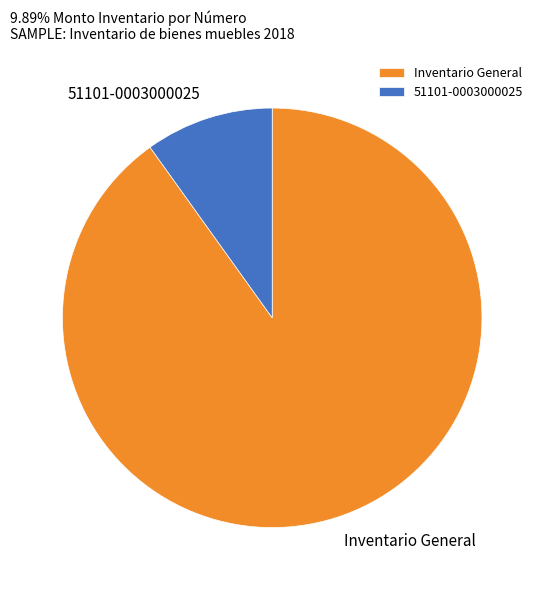

What is the largest slice in the pie chart?

Inventario General